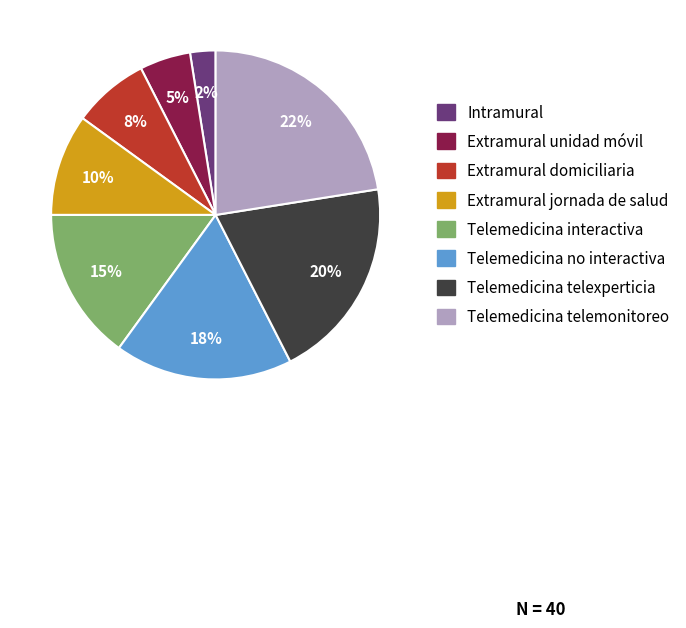

Is Extramural unidad móvil the majority of the pie?

No